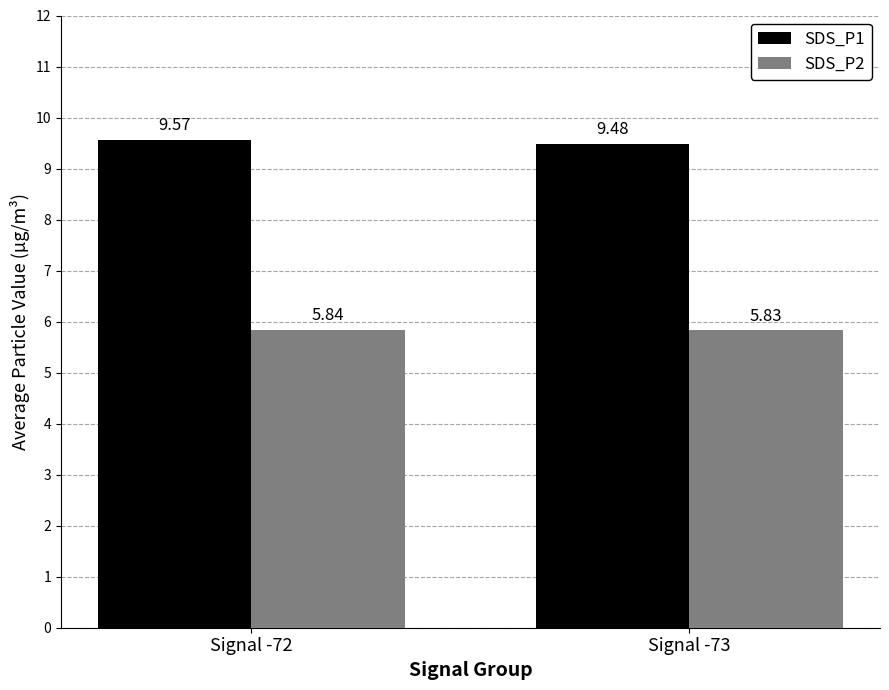

How many SDS_P1 values are between 9 and 10?

2